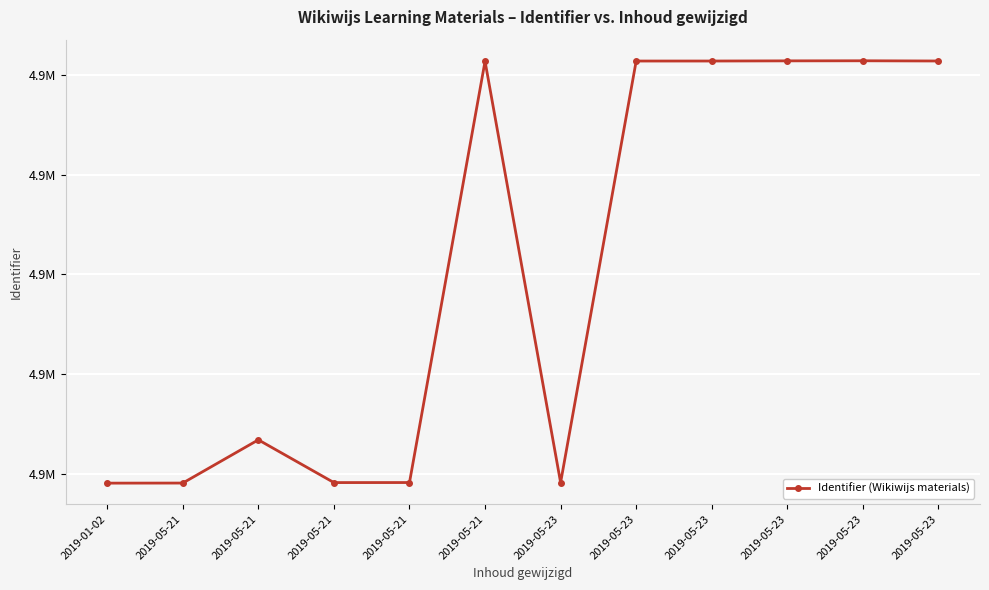

At which category does the data reach its first local valley?

2019-05-21